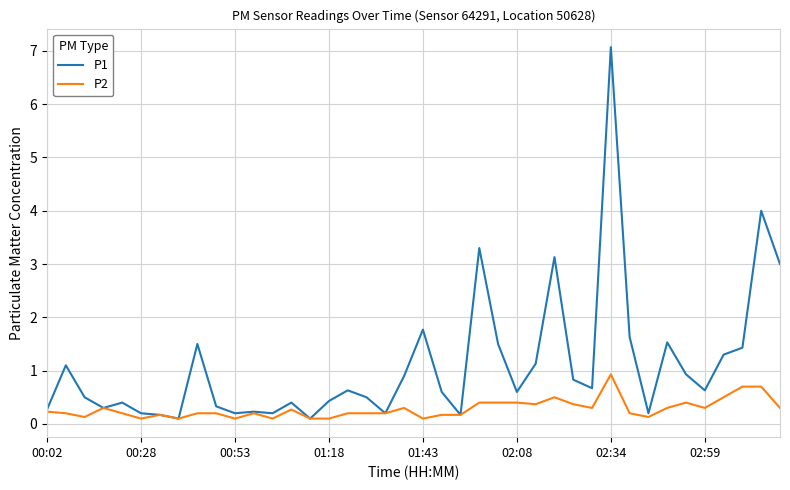

Reading left to right, extract all data points from this chart.

P1: 0.3	1.1	0.5	0.3	0.4	0.2	0.2	0.1	1.5	0.3	0.2	0.2	0.2	0.4	0.1	0.4	0.6	0.5	0.2	0.9	1.8	0.6	0.2	3.3	1.5	0.6	1.1	3.1	0.8	0.7	7.1	1.6	0.2	1.5	0.9	0.6	1.3	1.4	4.0	3.0
P2: 0.2	0.2	0.1	0.3	0.2	0.1	0.2	0.1	0.2	0.2	0.1	0.2	0.1	0.3	0.1	0.1	0.2	0.2	0.2	0.3	0.1	0.2	0.2	0.4	0.4	0.4	0.4	0.5	0.4	0.3	0.9	0.2	0.1	0.3	0.4	0.3	0.5	0.7	0.7	0.3